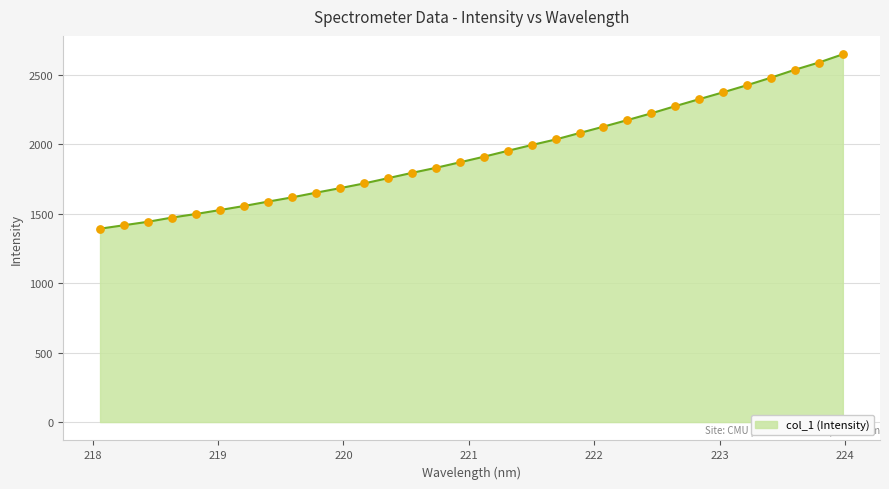

What is the maximum value shown in the chart?

2646.1